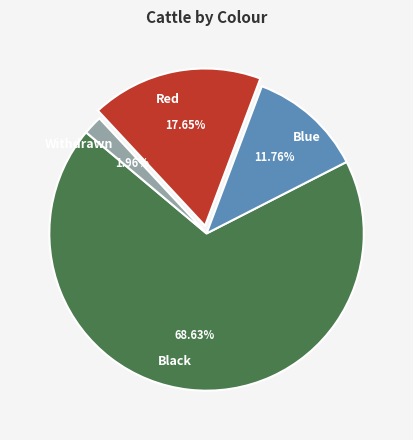

Combined, do Withdrawn and Blue account for over 50%?

No